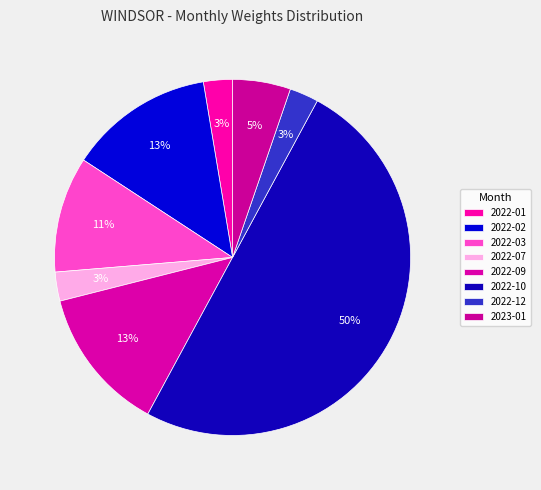

Which category has the biggest portion of the pie?

2022-10